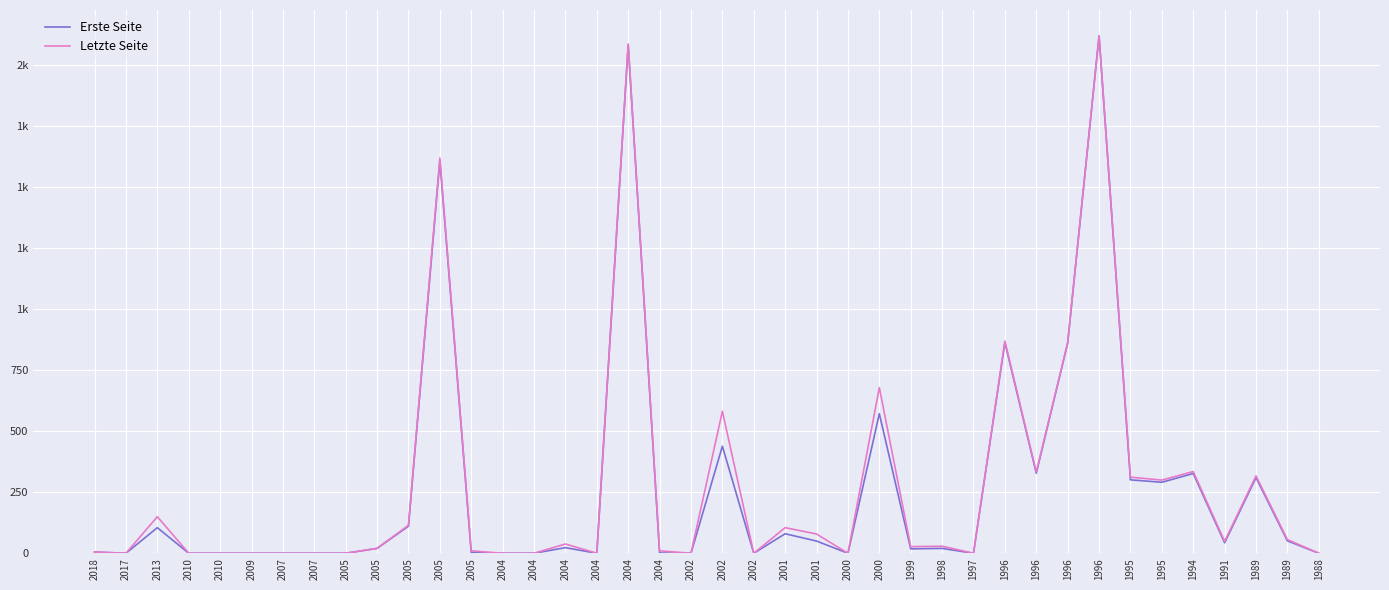

What is the highest value of the Letzte Seite series?

2121